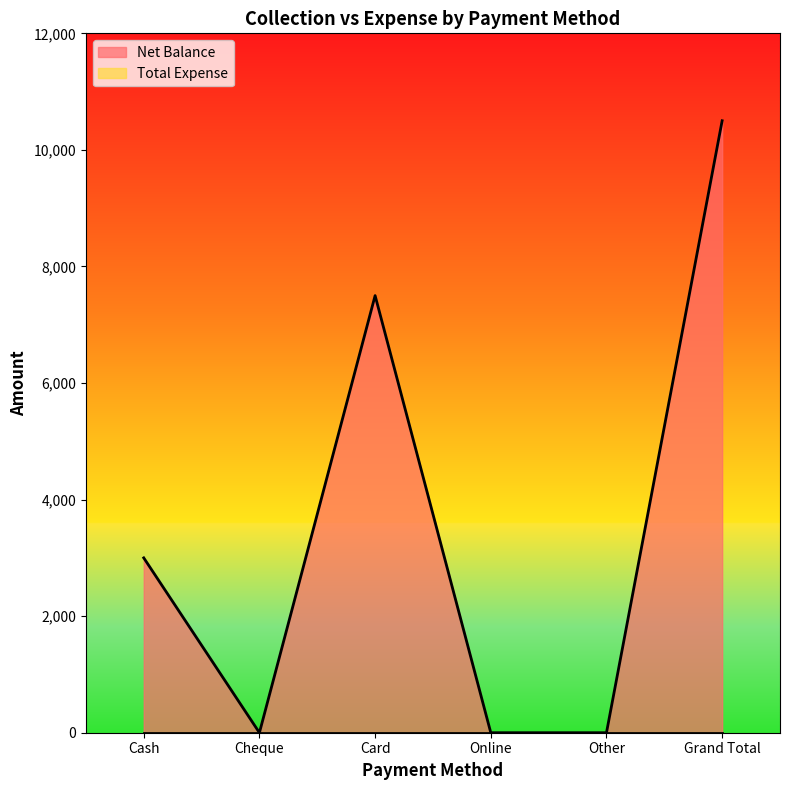

Reading left to right, list all the values displayed in this chart.

3000	0	7500	0	0	10500